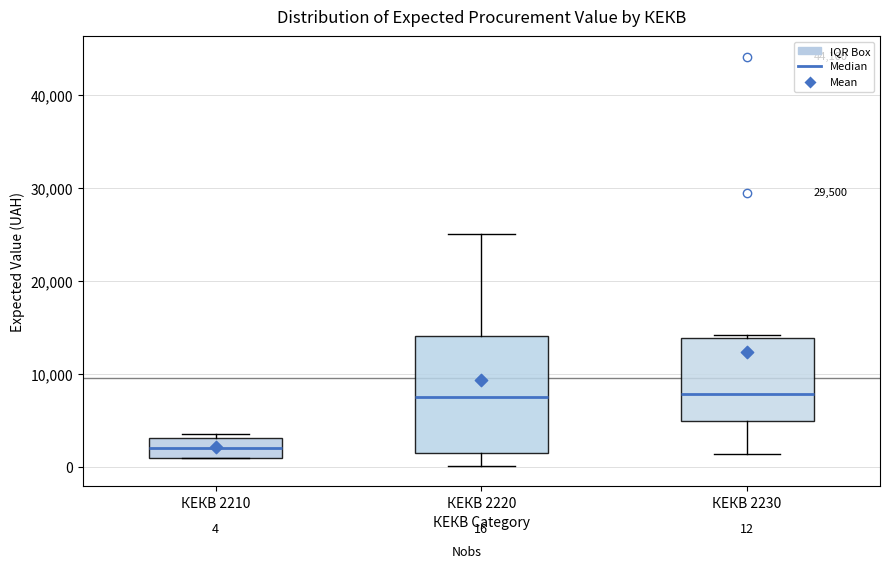

Which box's median line is the lowest?

КЕКВ 2210